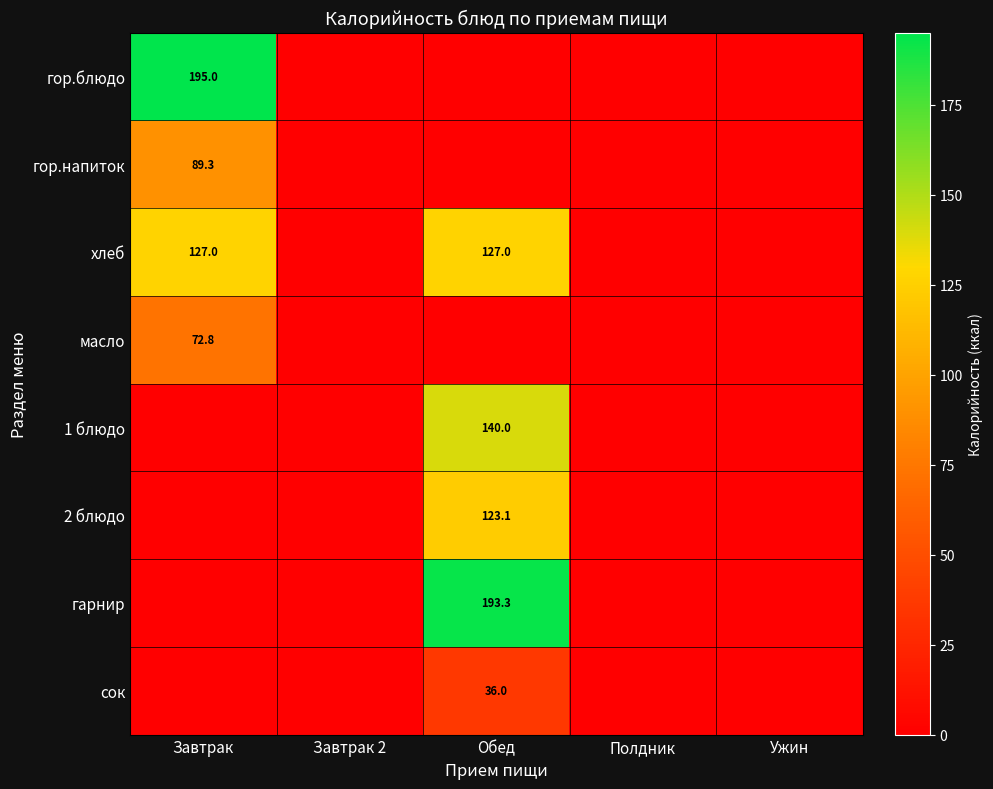

True or false: гор.блюдо has a value of 195.0 at Завтрак.

True